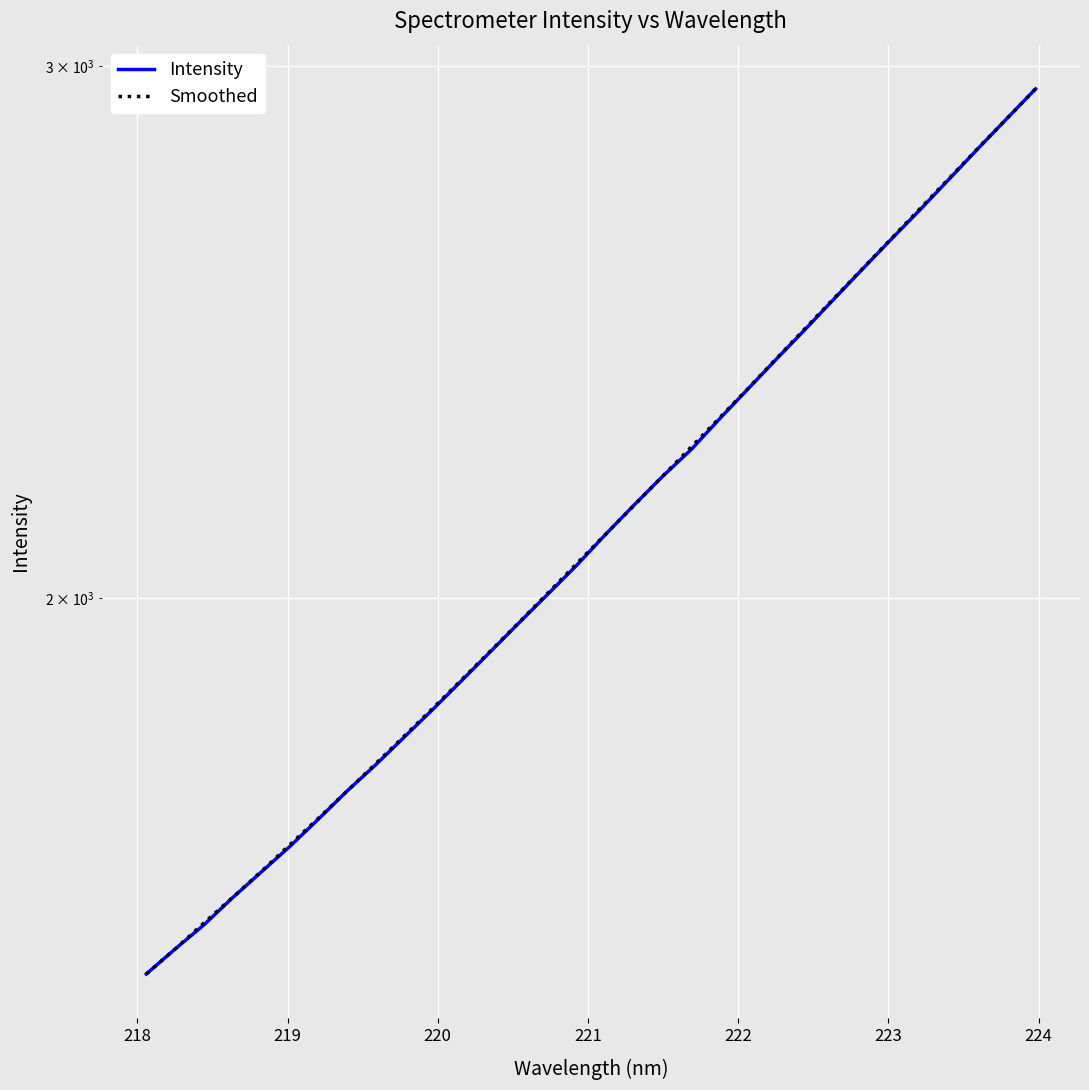

At how many categories does at least one series exceed 2305?

11